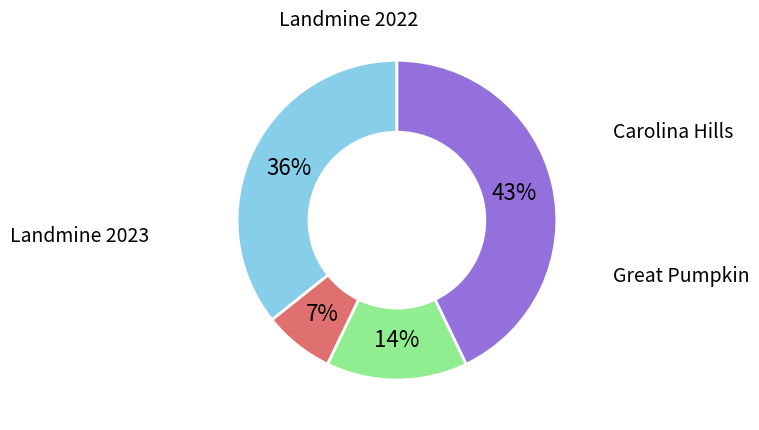

To the nearest percent, what is the average slice percentage?

25%